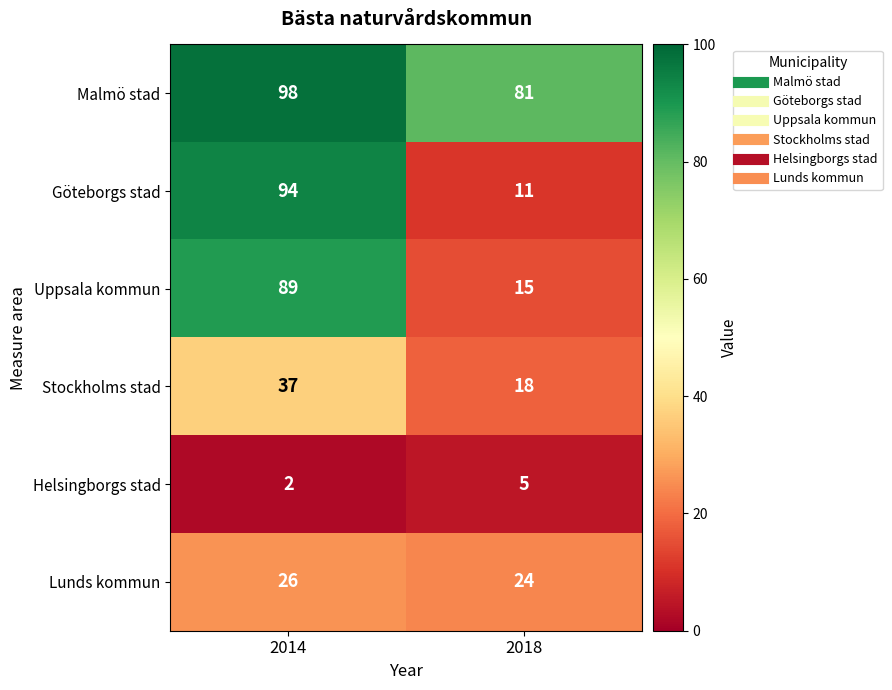

The Göteborgs stad series shows 11 at 2018. True or false?

True